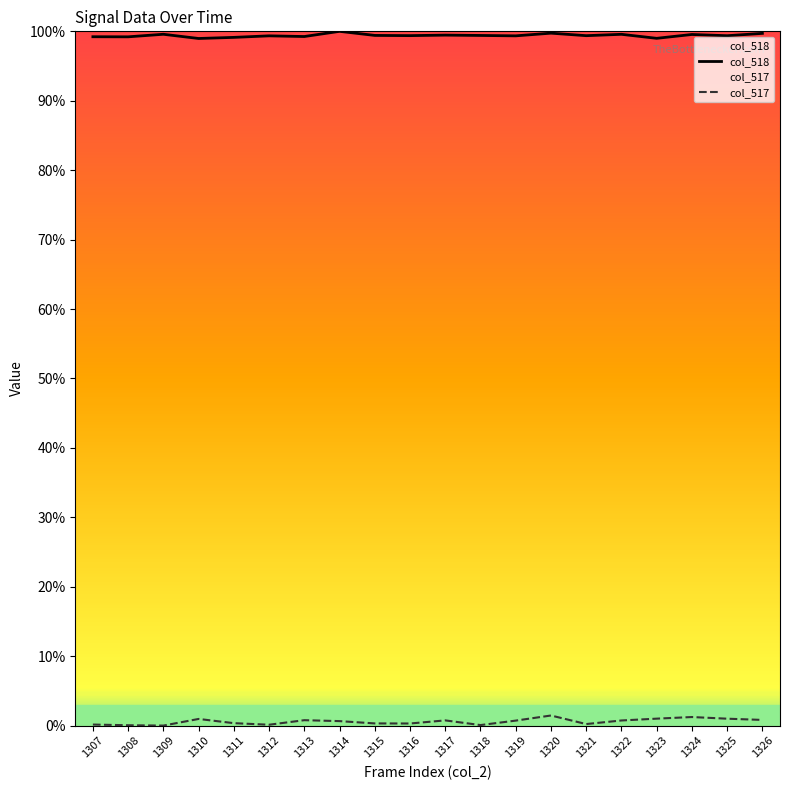

Reading left to right, what are all the values shown in this chart?

col_518: 99.2	99.2	99.6	99.0	99.1	99.4	99.3	100.0	99.4	99.4	99.5	99.4	99.4	99.7	99.4	99.6	99.0	99.5	99.4	99.7
col_517: 0.1	0.0	0.0	1.0	0.3	0.1	0.8	0.6	0.3	0.3	0.7	0.1	0.7	1.5	0.2	0.7	1.0	1.2	1.0	0.8